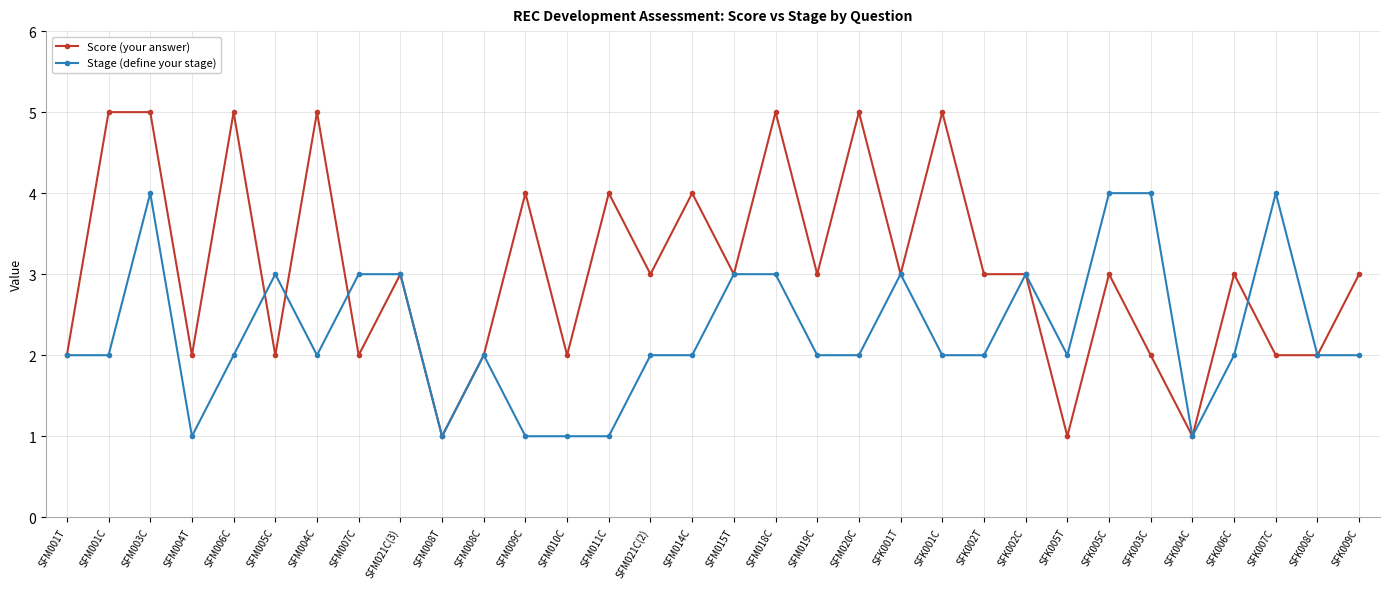

What is the difference between the Stage (define your stage) values at SFK007C and SFK002T?

2